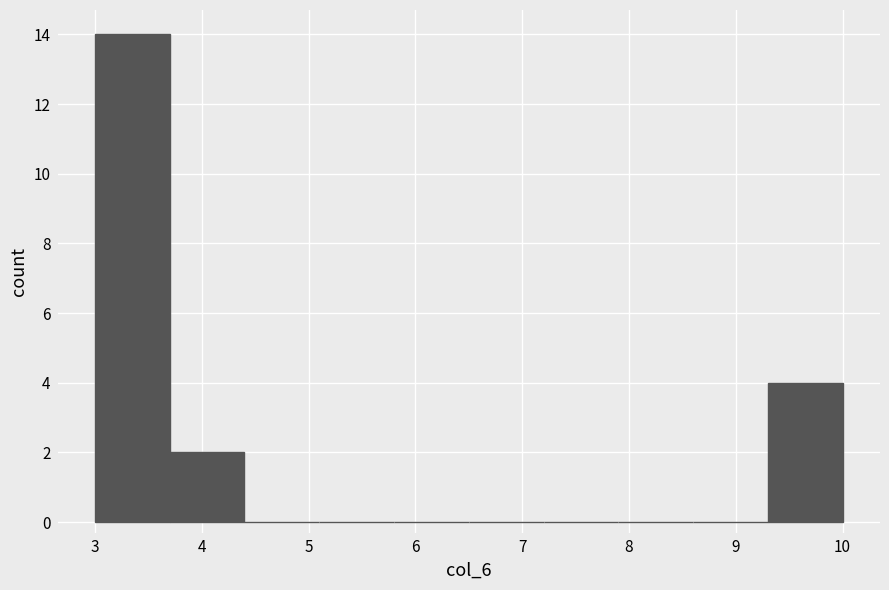

Reading left to right, transcribe this chart: for each bar, give the range it covers on the x-axis and its height. The values are not printed on the chart, so give them approximately, as read against the axis.

3.0 to 3.7: 14
3.7 to 4.4: 2
4.4 to 5.1: 0
5.1 to 5.8: 0
5.8 to 6.5: 0
6.5 to 7.2: 0
7.2 to 7.9: 0
7.9 to 8.6: 0
8.6 to 9.3: 0
9.3 to 10.0: 4